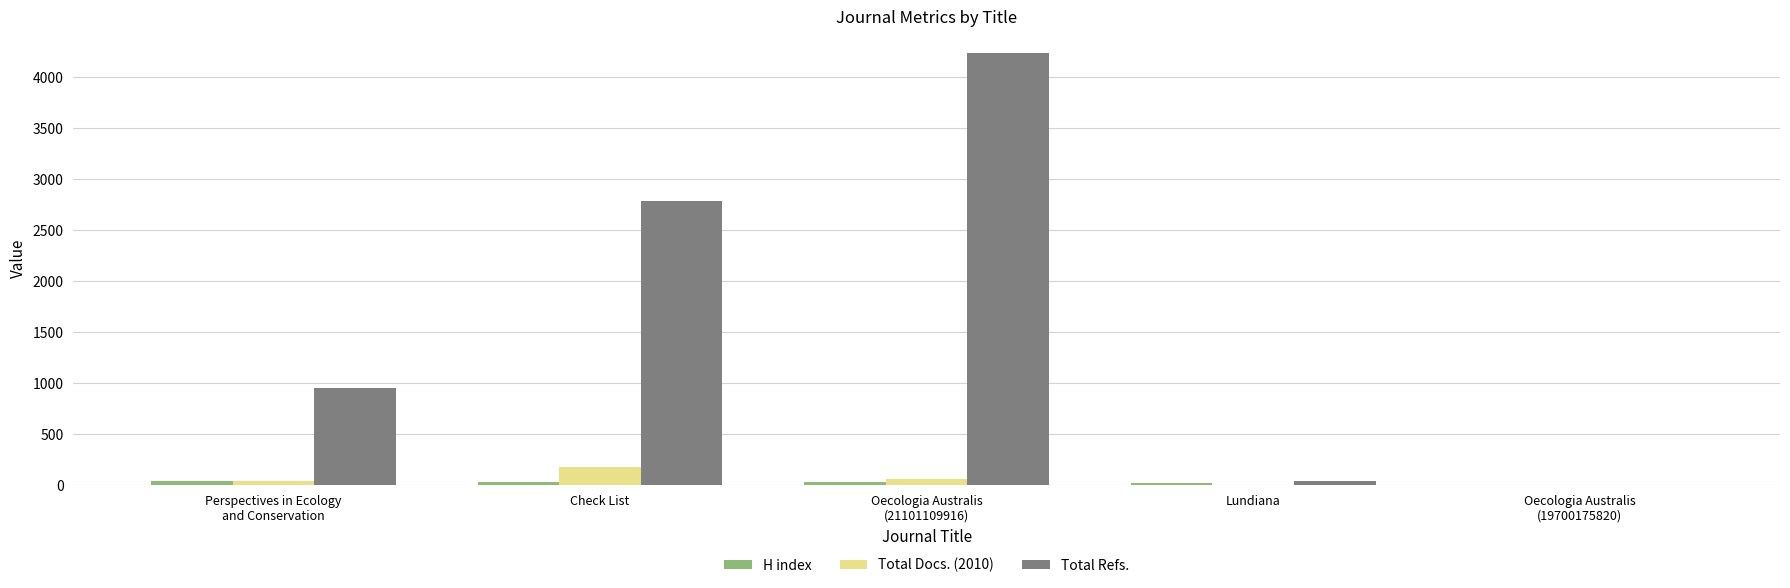

Is it true that Total Docs. (2010) equals 179 at Check List?

True